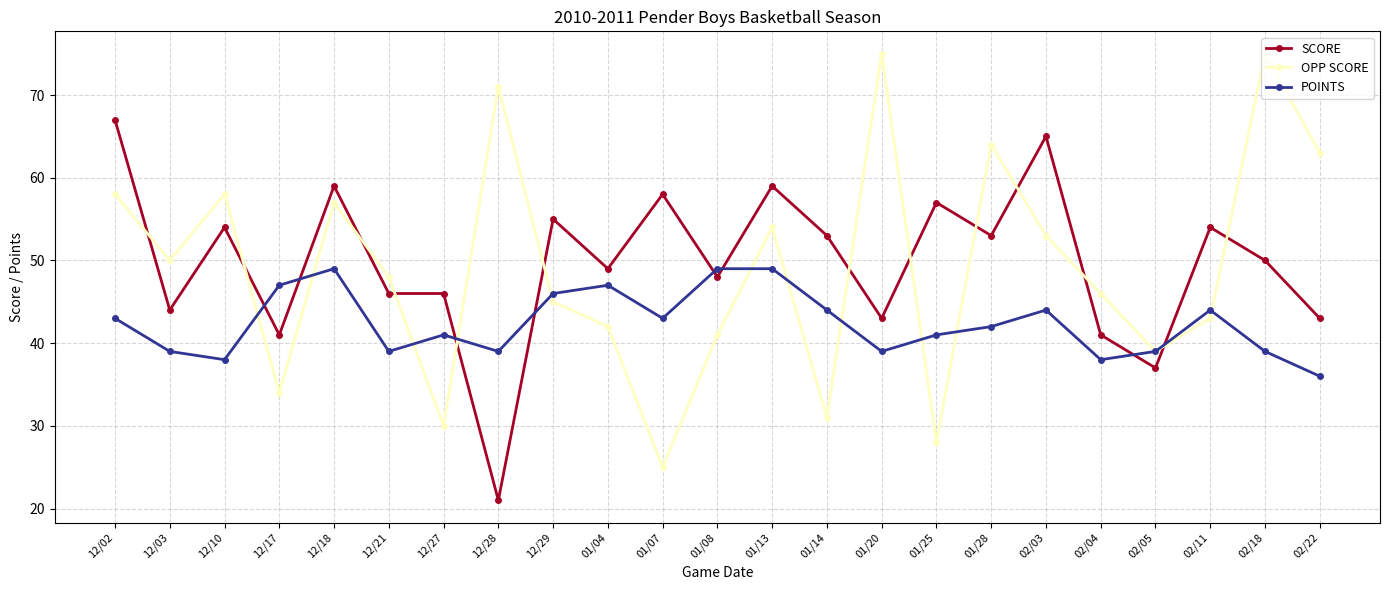

Where is the first local maximum for POINTS?

12/18